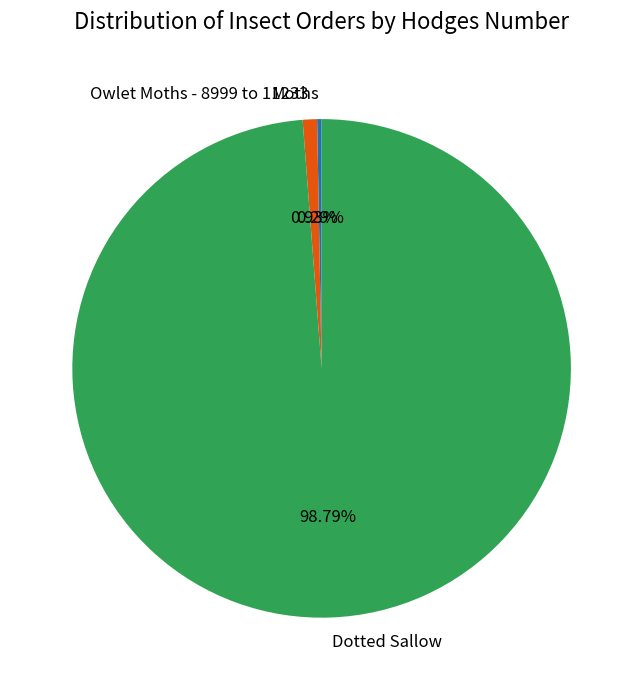

Is Dotted Sallow the majority of the pie?

Yes